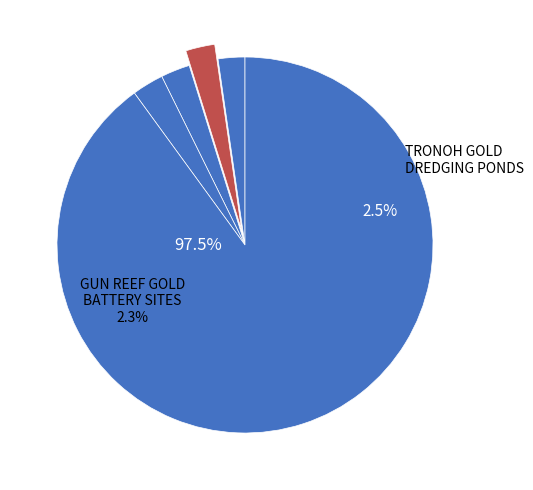

What percentage is the TRONOH GOLD
DREDGING PONDS slice, to the nearest percent?

3%